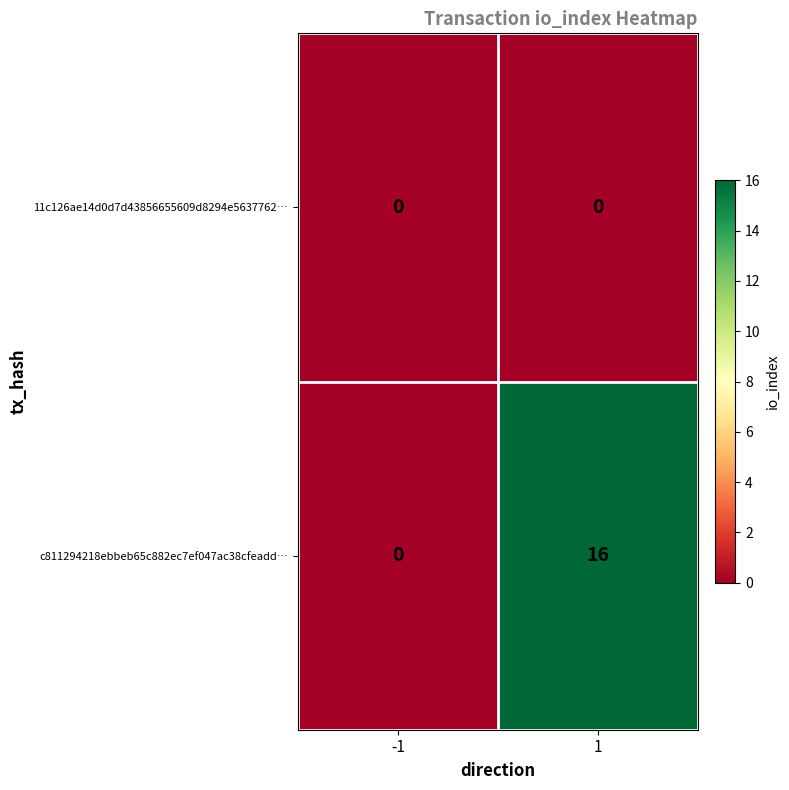

Count the number of categories in the chart.

2